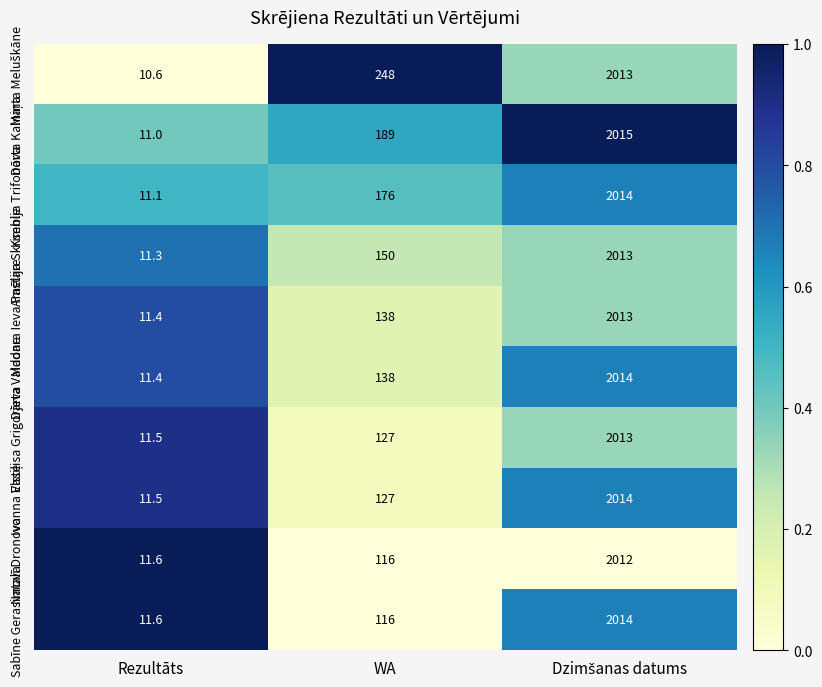

Read the Ksenija Trifonova value at Rezultāts.

11.1